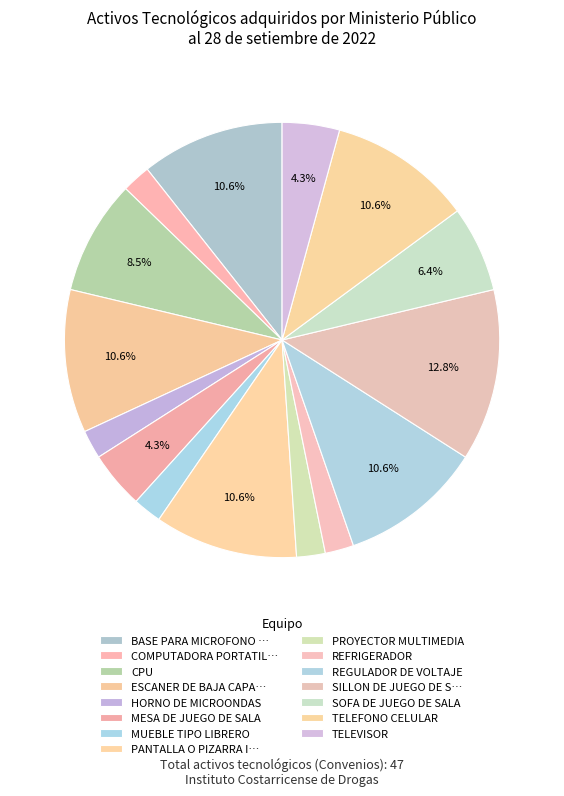

The PROYECTOR MULTIMEDIA slice represents 2% of the pie. True or false?

True